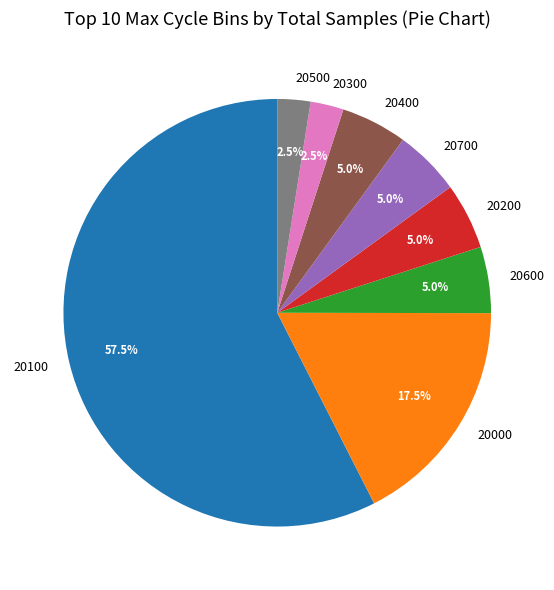

Is there any slice that represents more than half of the pie?

Yes